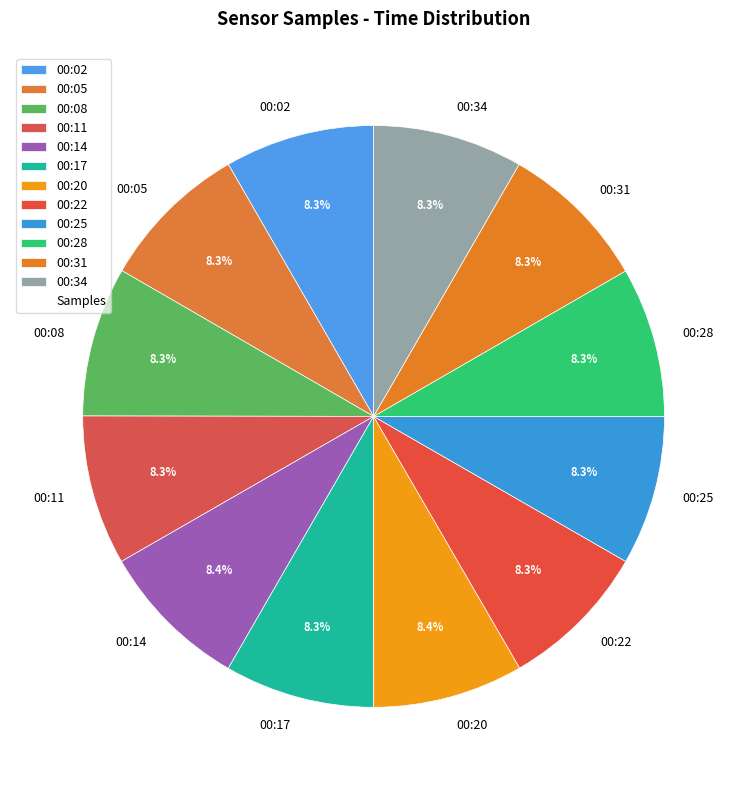

Is the sum of 00:17 and 00:28 greater than half?

No